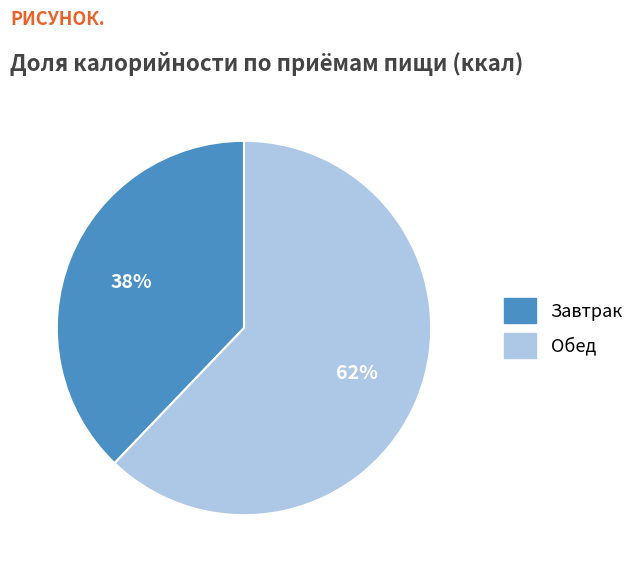

Do Завтрак and Обед together represent more than half of the pie?

Yes